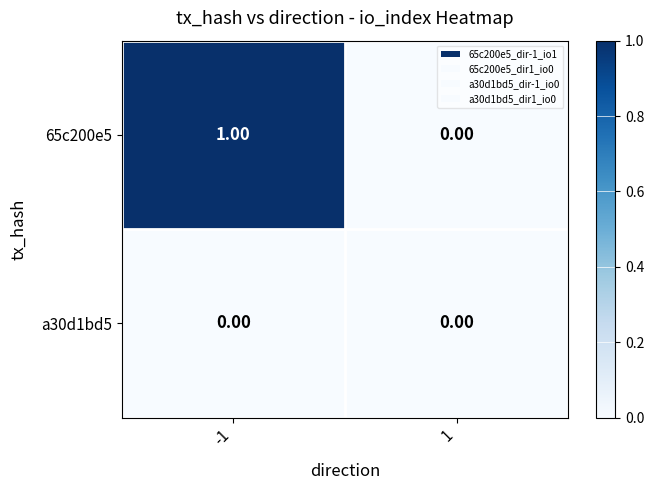

Which series has the largest range (max minus min)?

65c200e5